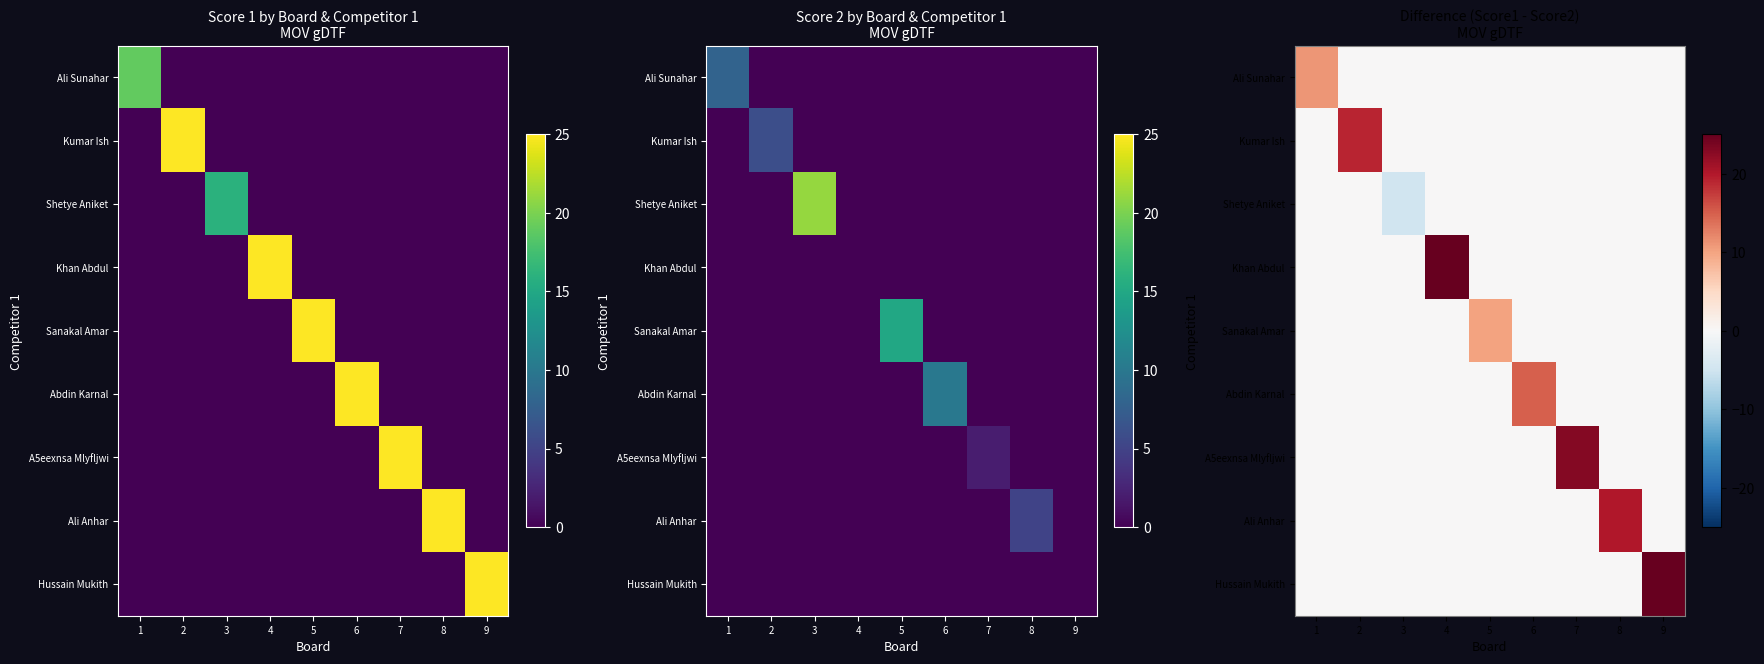

Rank the series by their maximum value, from highest to lowest.

Khan Abdul, Hussain Mukith, A5eexnsa Mlyfljwi, Ali Anhar, Kumar Ish, Abdin Karnal, Ali Sunahar, Sanakal Amar, Shetye Aniket